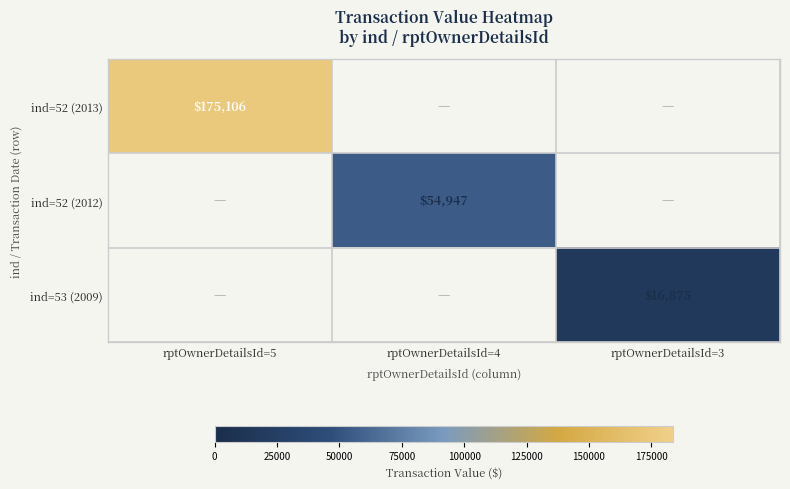

Is it true that ind=52 (2013) equals 175106 at rptOwnerDetailsId=5?

True